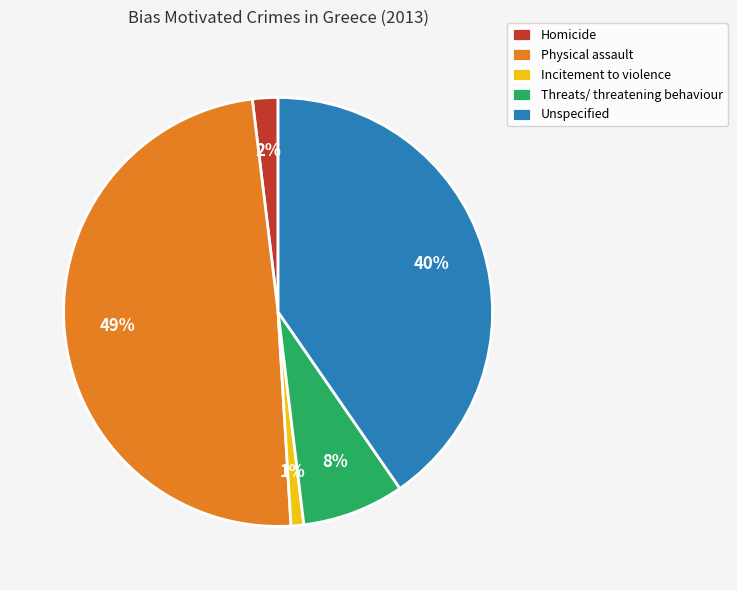

To the nearest percent, what percentage of the pie is Physical assault?

49%